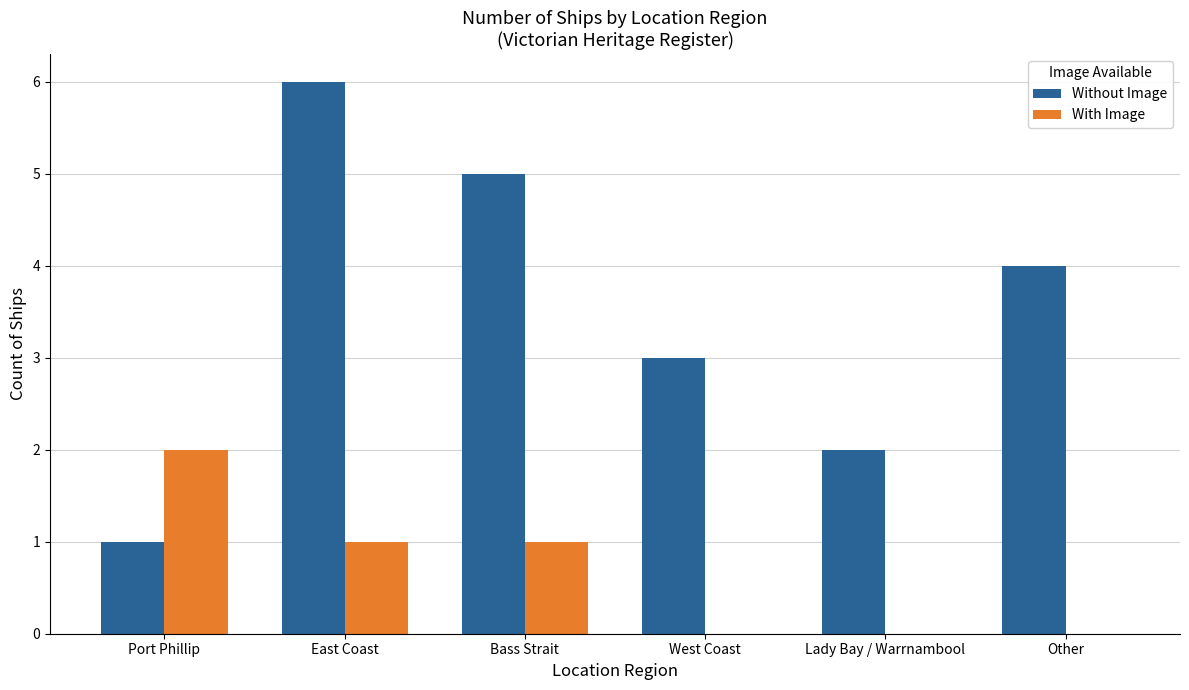

Which series has the largest total across all categories?

Without Image